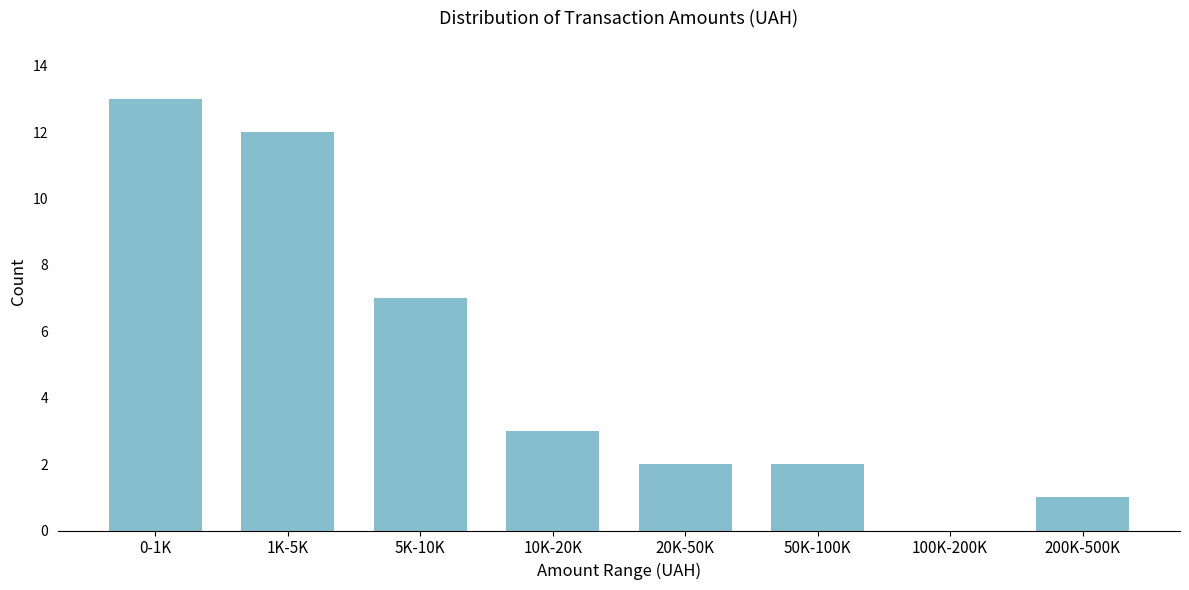

Reading left to right, transcribe all the data shown in this chart.

0-1K=13	1K-5K=12	5K-10K=7	10K-20K=3	20K-50K=2	50K-100K=2	100K-200K=0	200K-500K=1